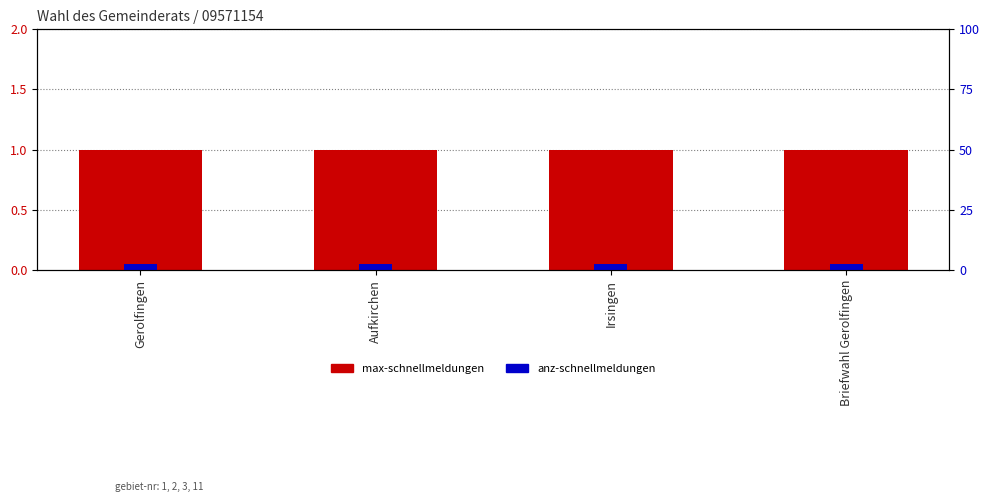

The max-schnellmeldungen series shows 0.3 at Gerolfingen. True or false?

False